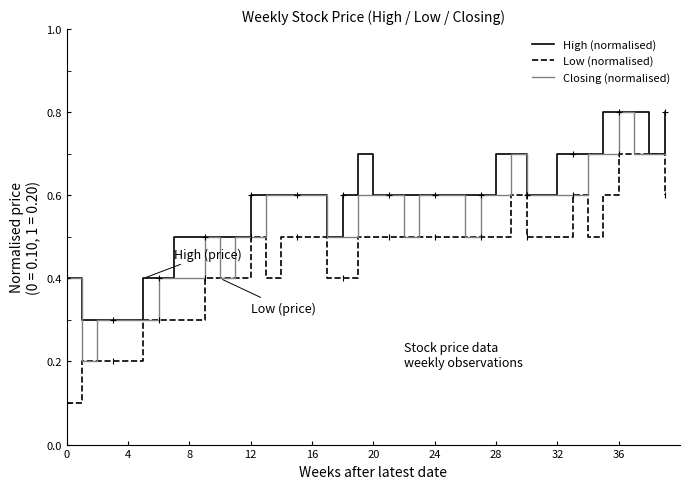

What is the maximum value shown in the chart?

0.8